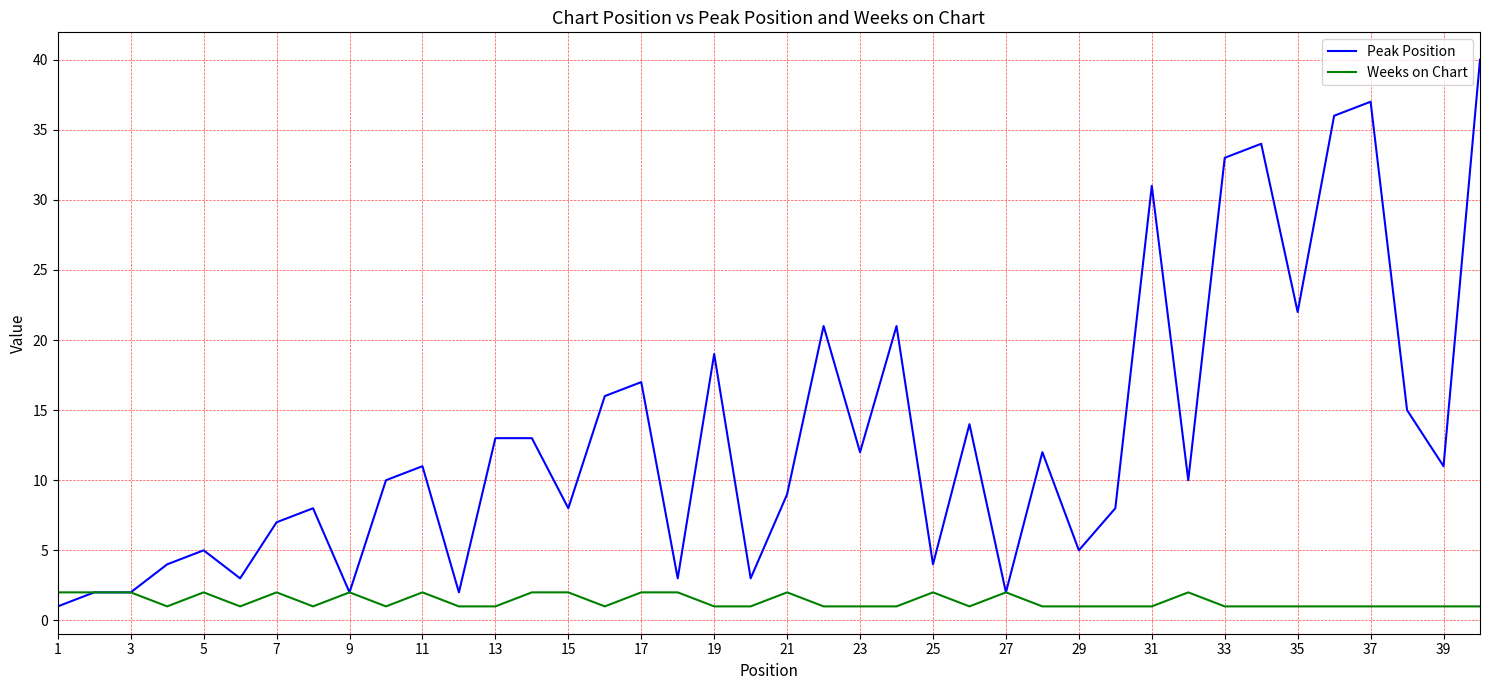

Reading left to right, extract all data points from this chart.

Peak Position: 1	2	2	4	5	3	7	8	2	10	11	2	13	13	8	16	17	3	19	3	9	21	12	21	4	14	2	12	5	8	31	10	33	34	22	36	37	15	11	40
Weeks on Chart: 2	2	2	1	2	1	2	1	2	1	2	1	1	2	2	1	2	2	1	1	2	1	1	1	2	1	2	1	1	1	1	2	1	1	1	1	1	1	1	1